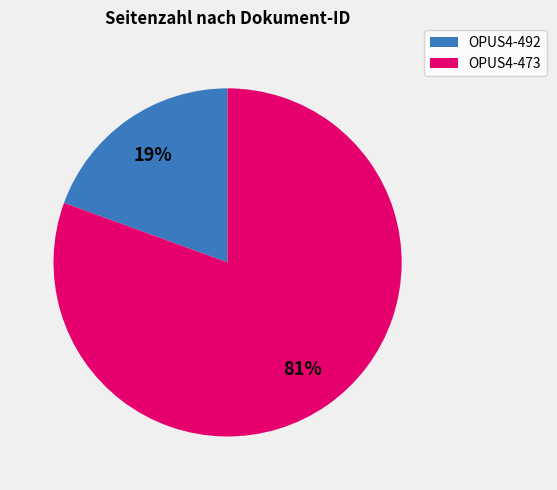

How many slices are in this pie chart?

2